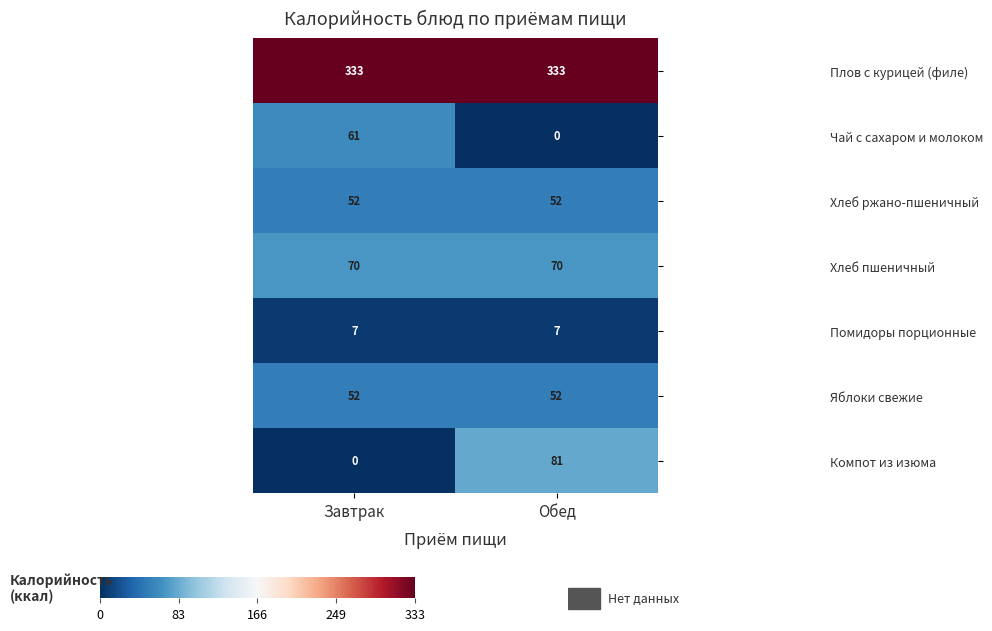

How many categories are shown in the chart?

2